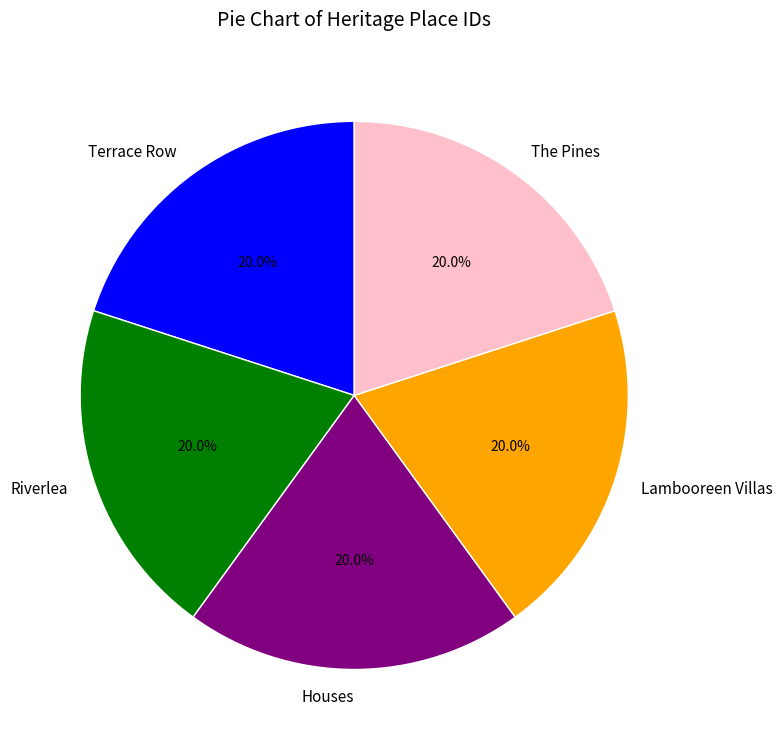

Combined, do Riverlea and Terrace Row account for over 50%?

No